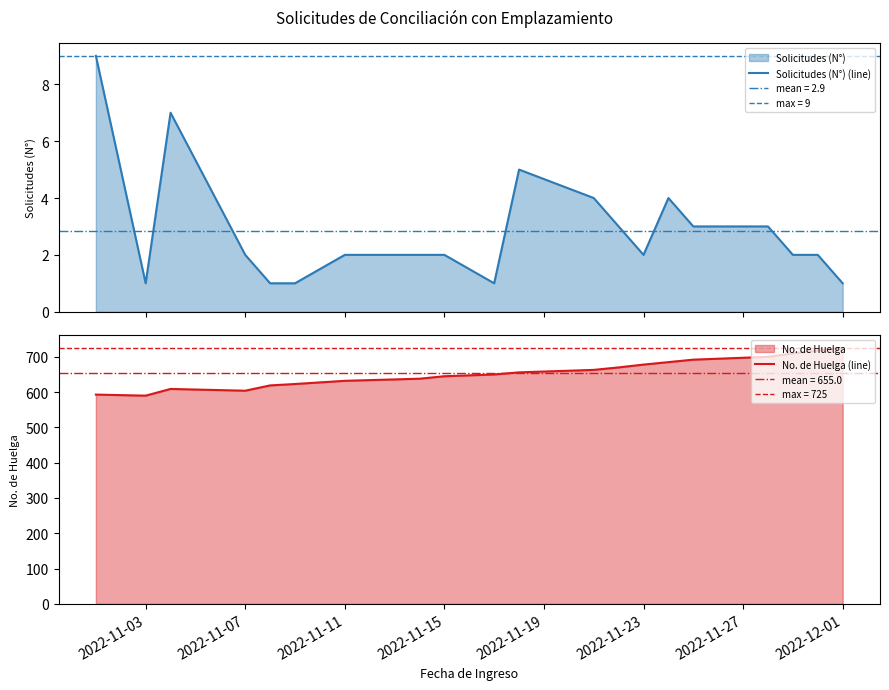

What is the minimum value for No. de Huelga (line)?

590